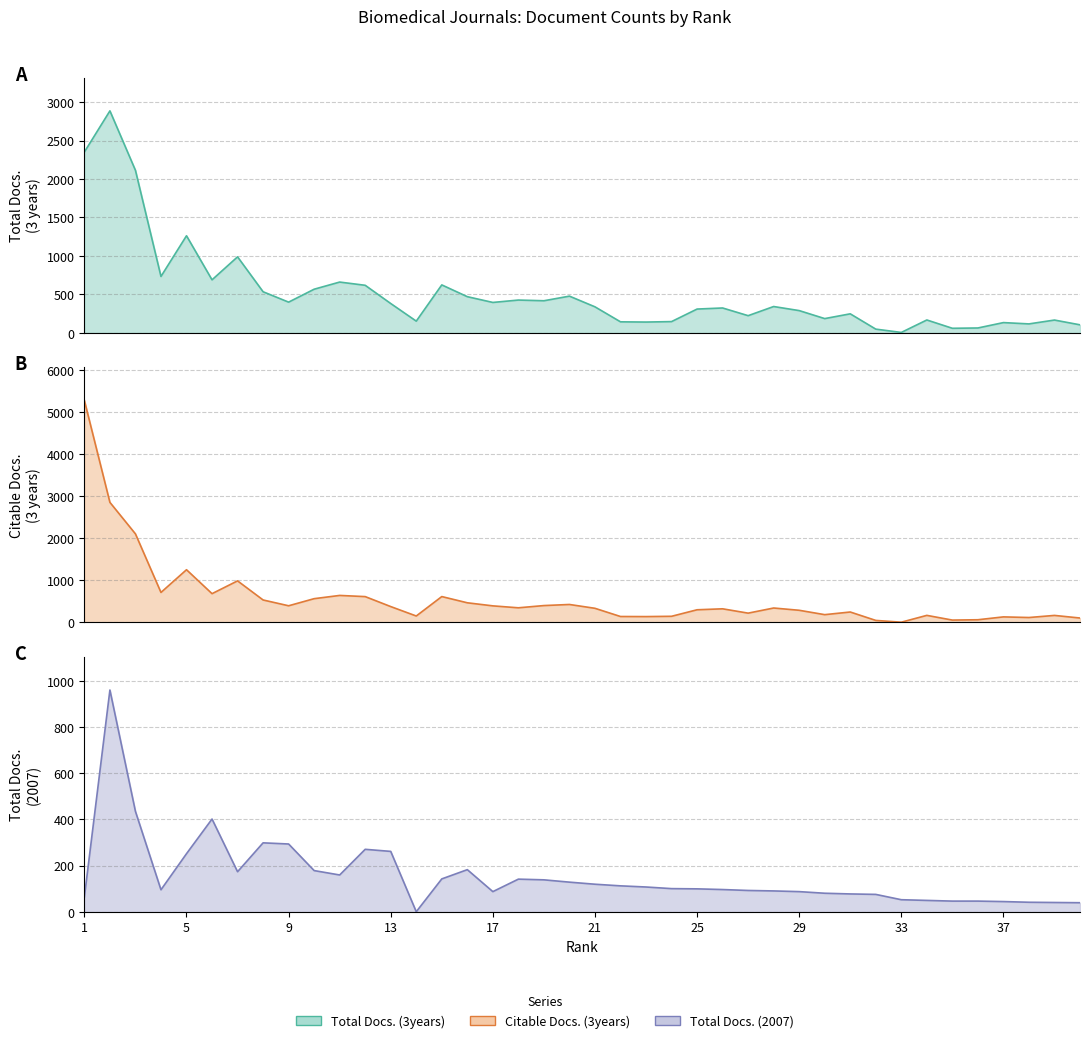

Read the Total Docs. (2007) value at 19, to the nearest 10.

140